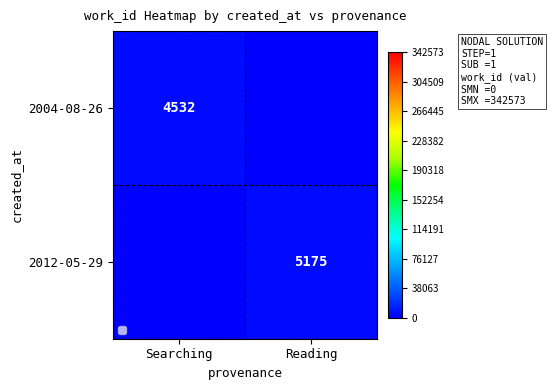

At which category is the sum across all series the highest?

Reading